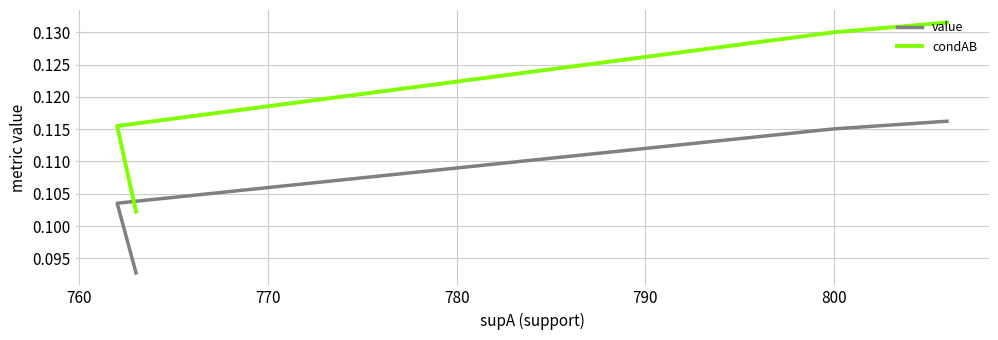

How many lines are shown in the chart?

2